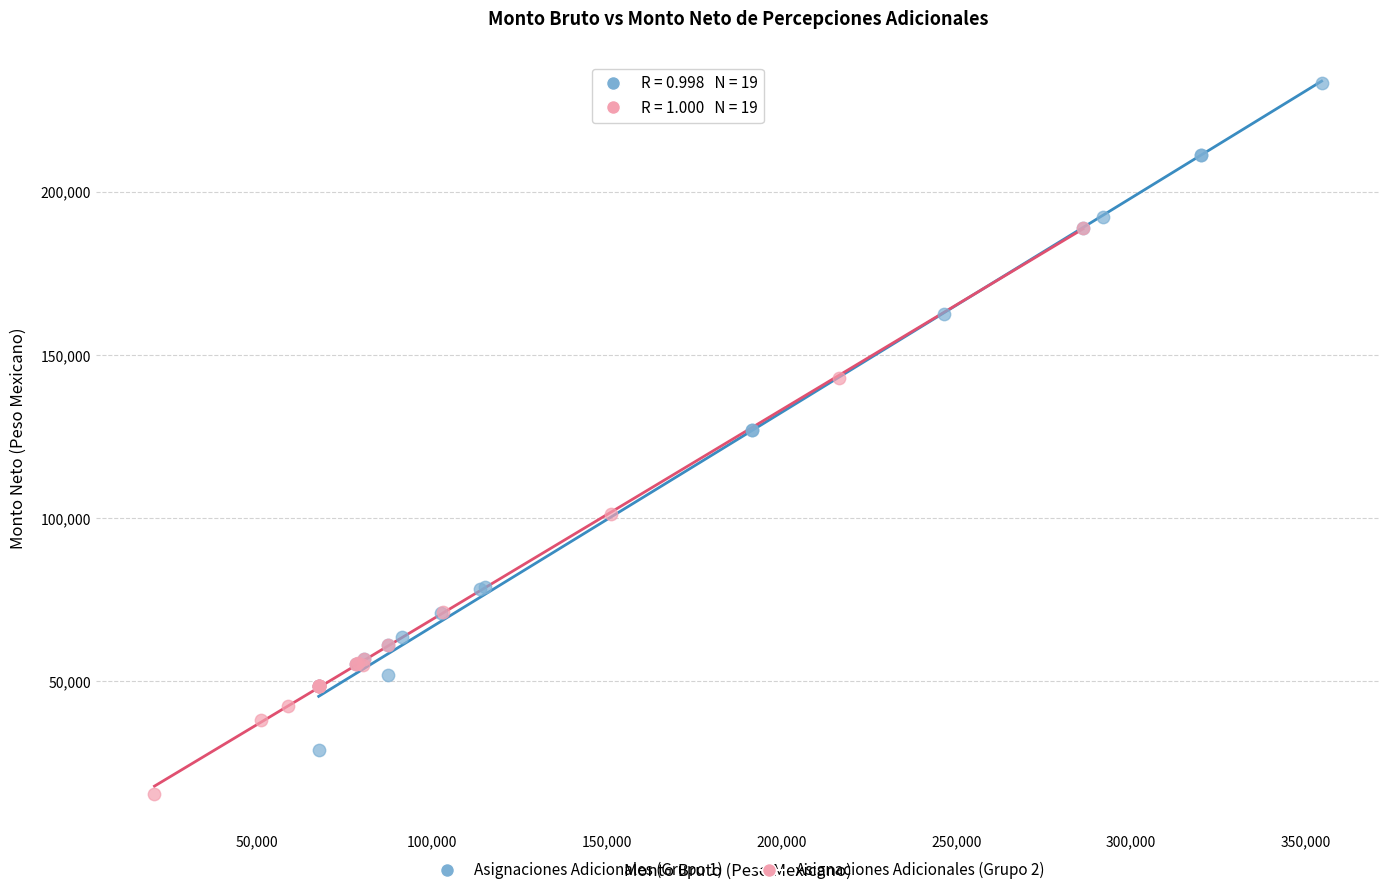

What are all the series names shown in the legend?

Asignaciones Adicionales (Grupo 1), Asignaciones Adicionales (Grupo 2)